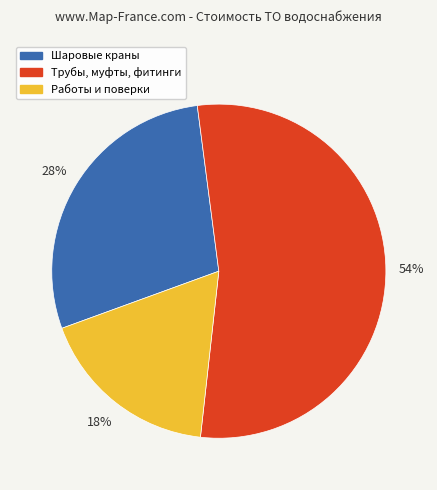

Does any single category account for the majority?

Yes